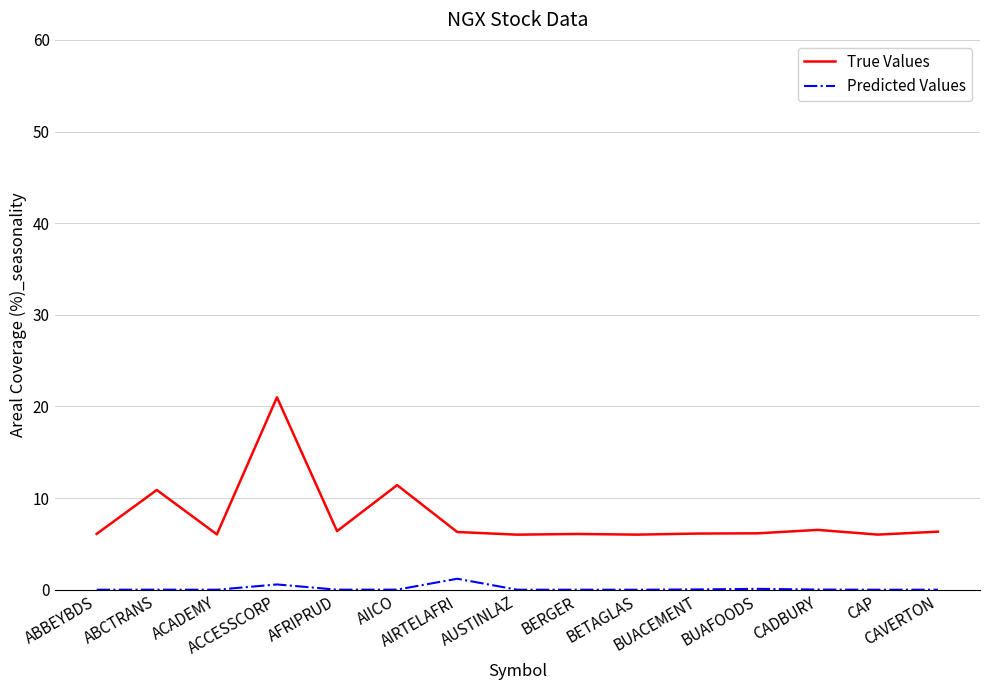

What is the sum of the Predicted Values values at BUAFOODS and BERGER?

0.1